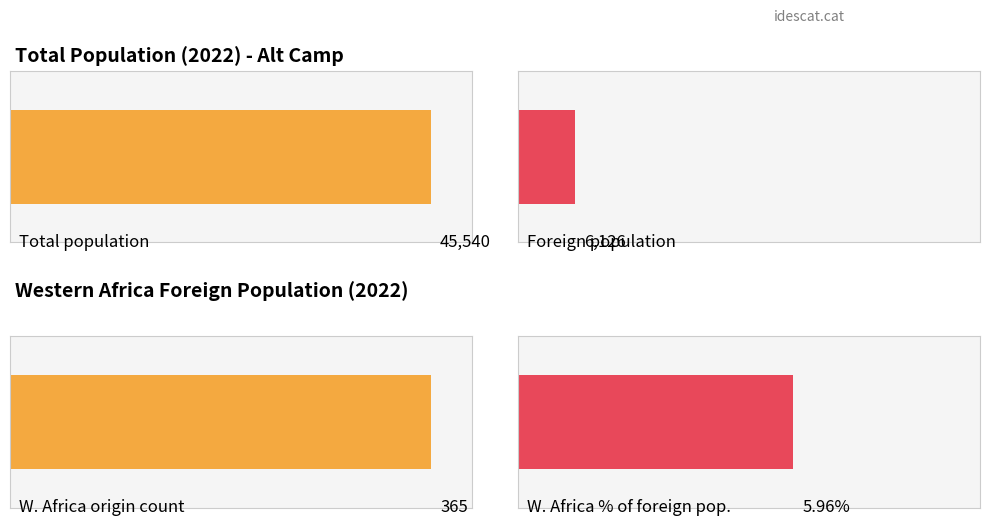

At which label does Foreign population first exceed 5125?

2022